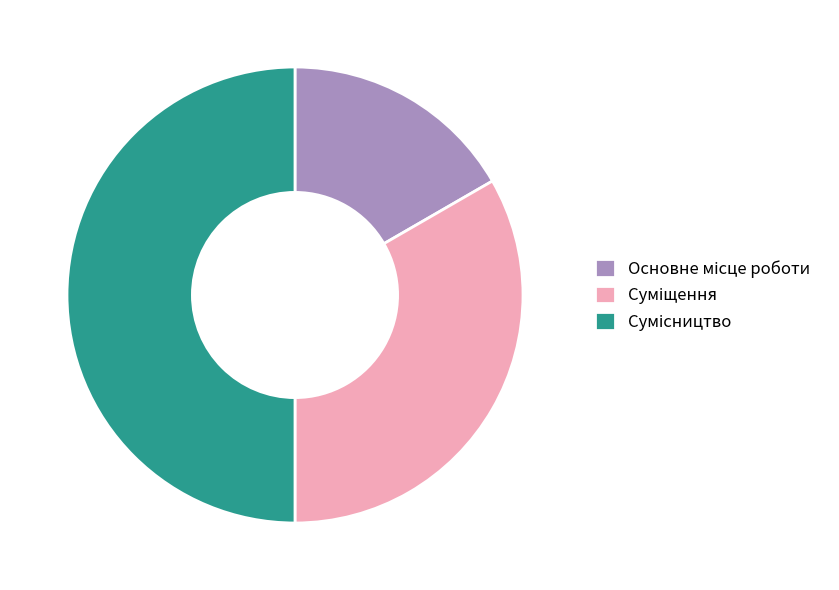

How much of the chart is everything except Суміщення?

66.7%